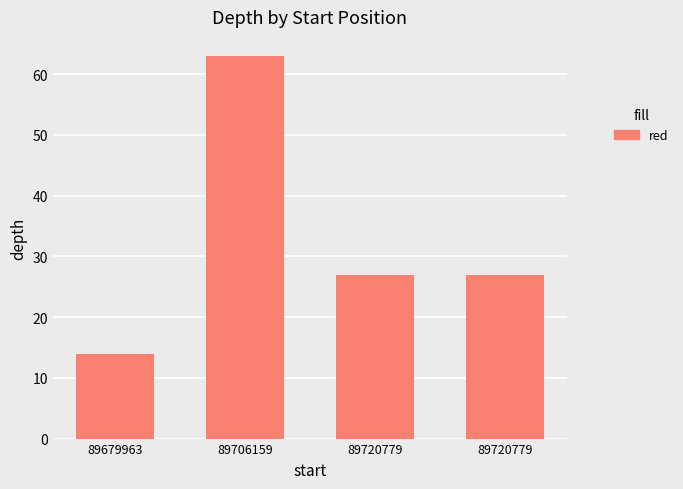

Reading left to right, what are all the values shown in this chart?

89679963=14	89706159=63	89720779=27	89720779=27